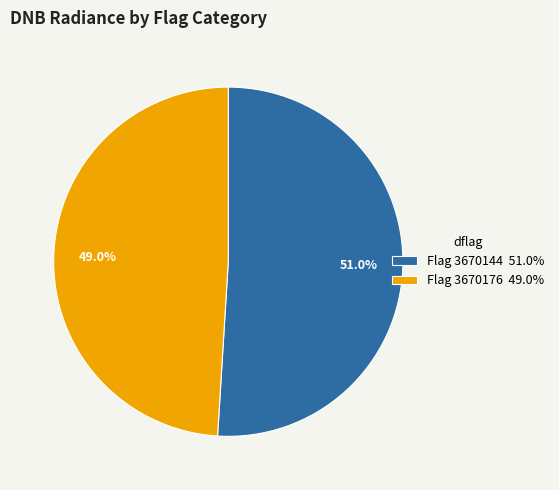

Combined, what portion of the pie is Flag 3670176 49.0% and Flag 3670144 51.0%?

100.0%